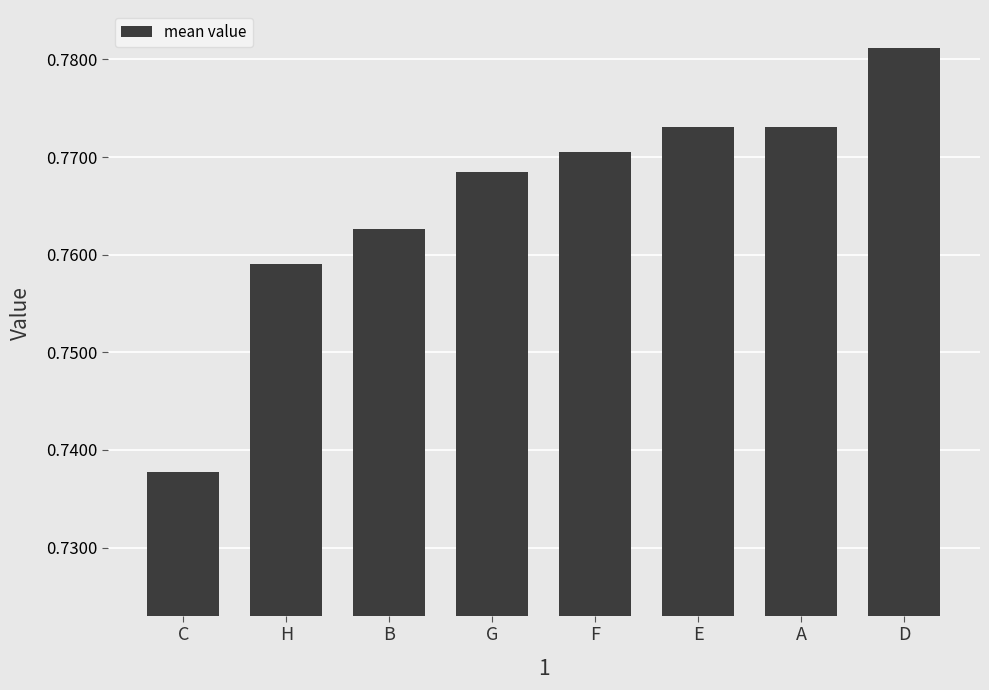

The value at E is 1.1. True or false?

False